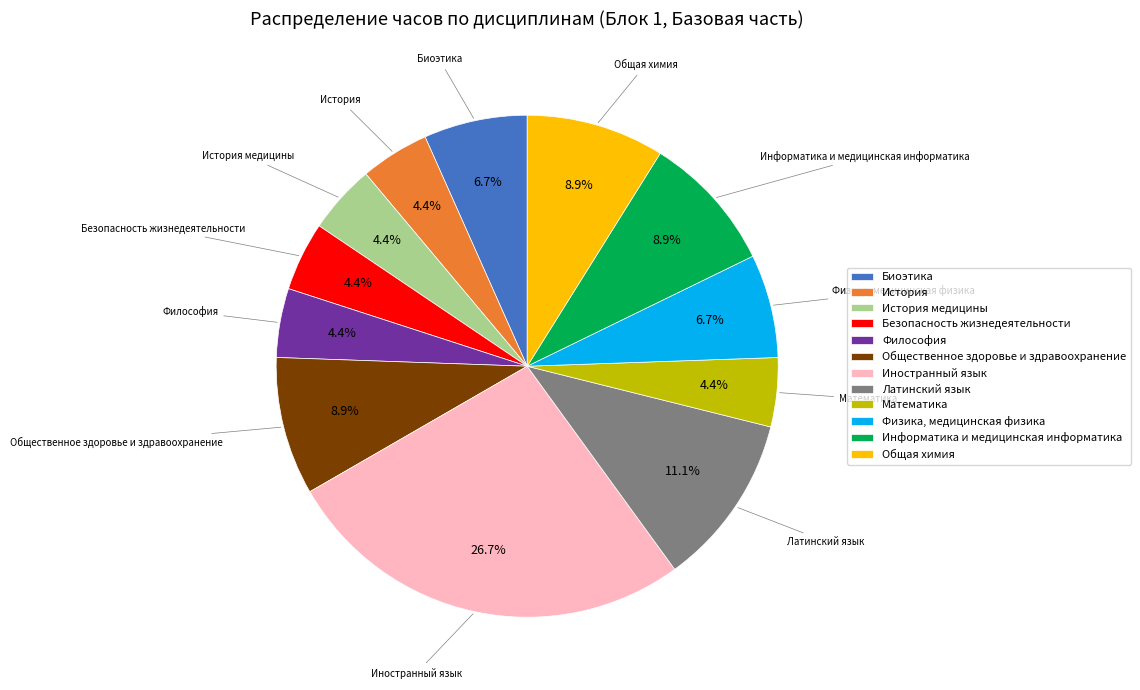

Does Общественное здоровье и здравоохранение account for over 50% of the chart?

No